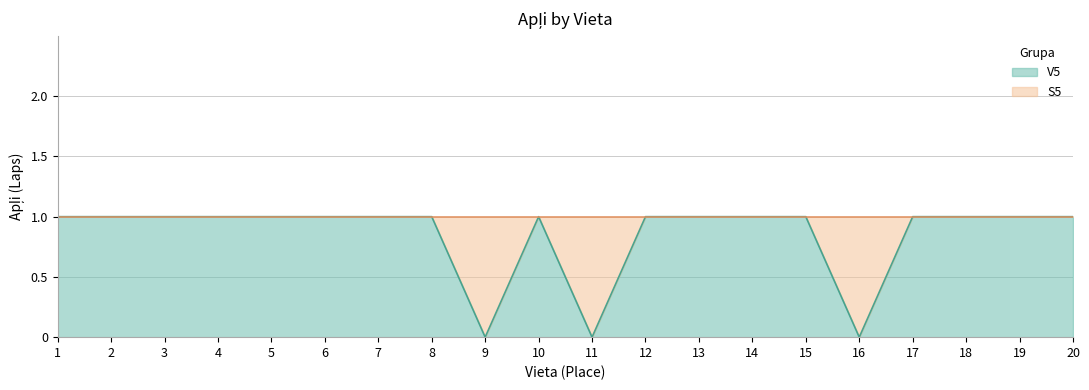

What is the approximate value at 10?

1